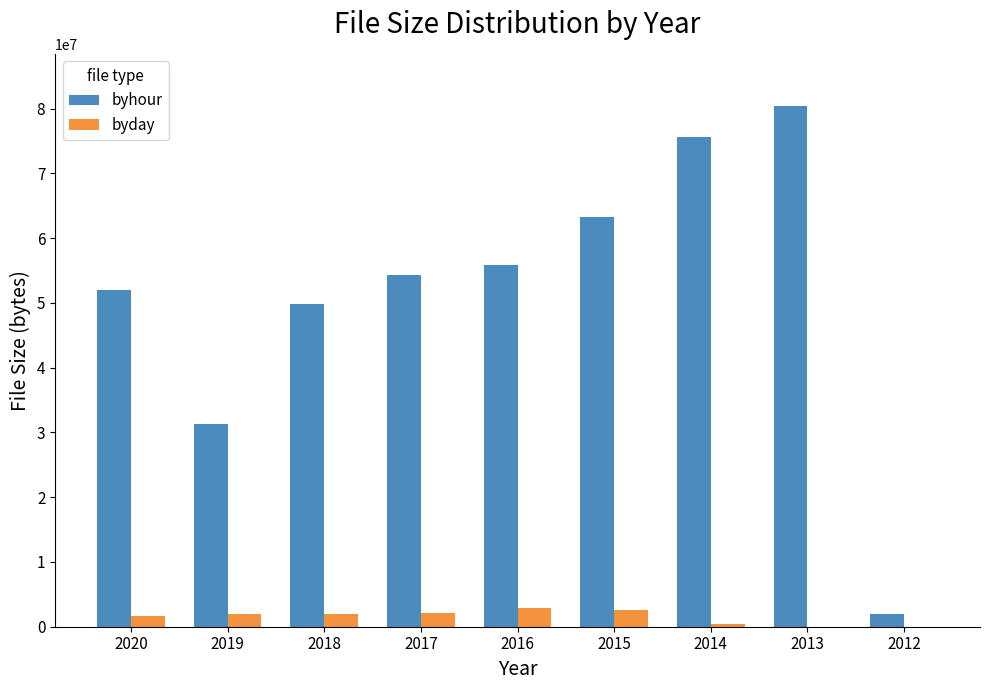

What are all the series names shown in the legend?

byhour, byday